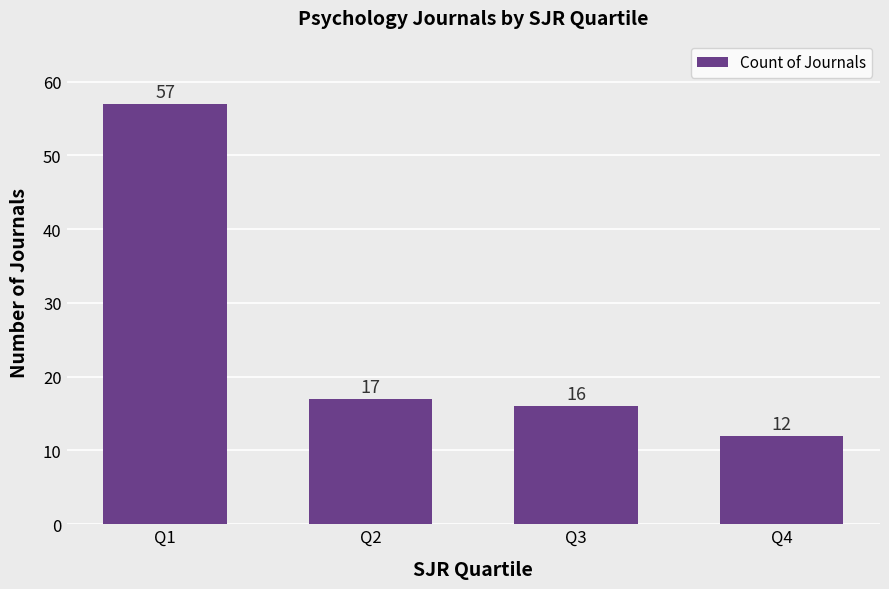

Between Q2 and Q4, which is larger?

Q2